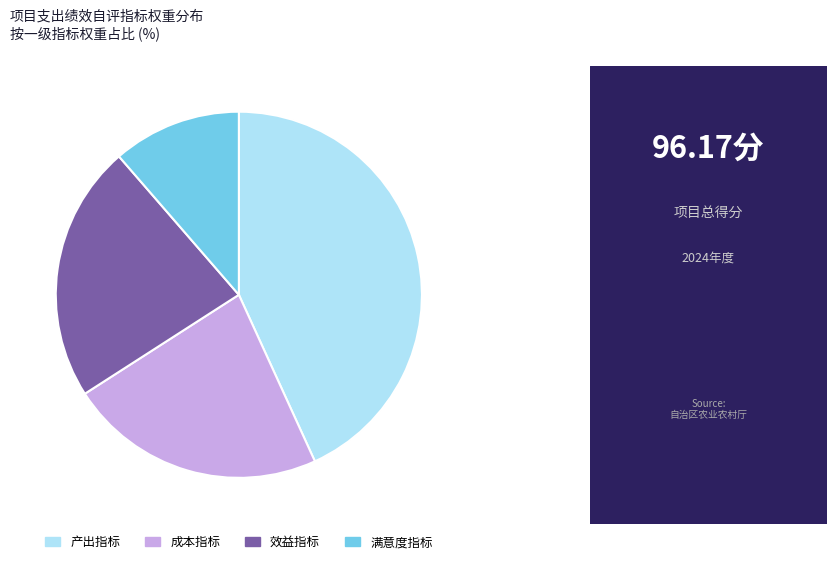

The 产出指标 slice represents 53% of the pie. True or false?

False